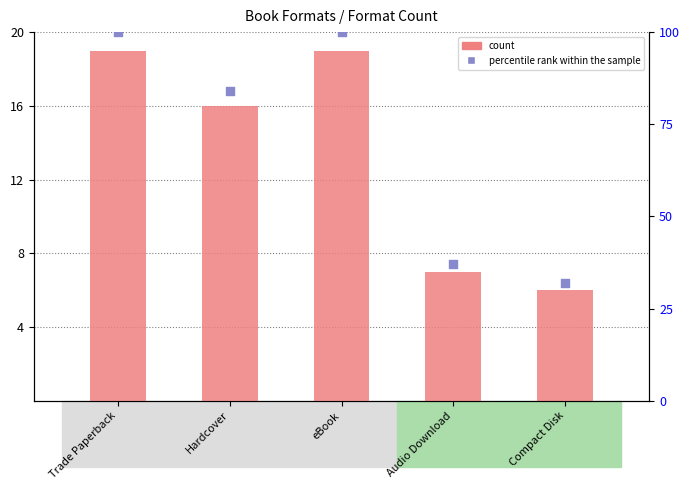

Which series reaches the maximum Y coordinate?

percentile rank within the sample